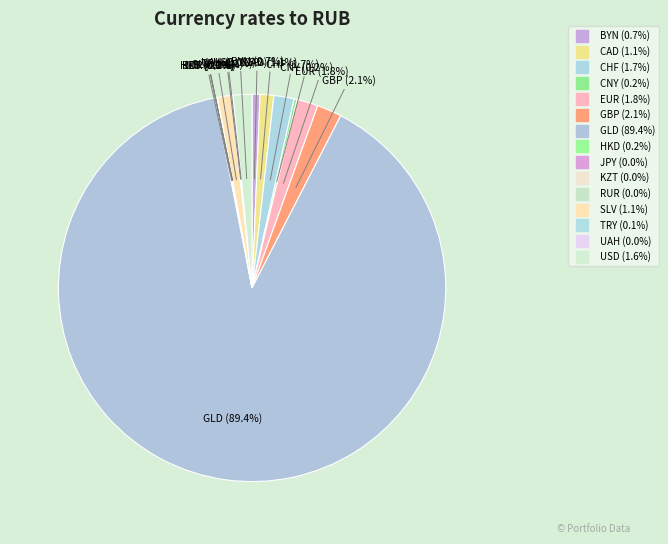

What is the smallest slice in the pie chart?

KZT